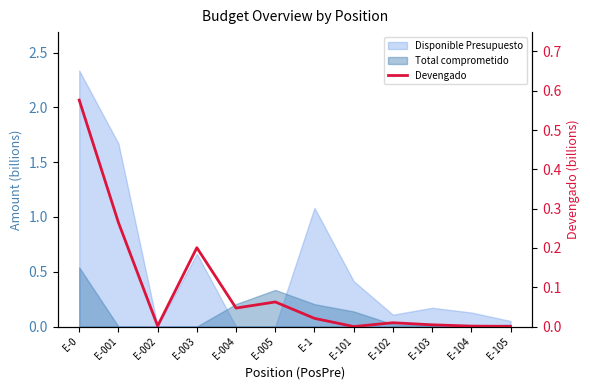

What is the difference between the second highest and second lowest values?

0.3